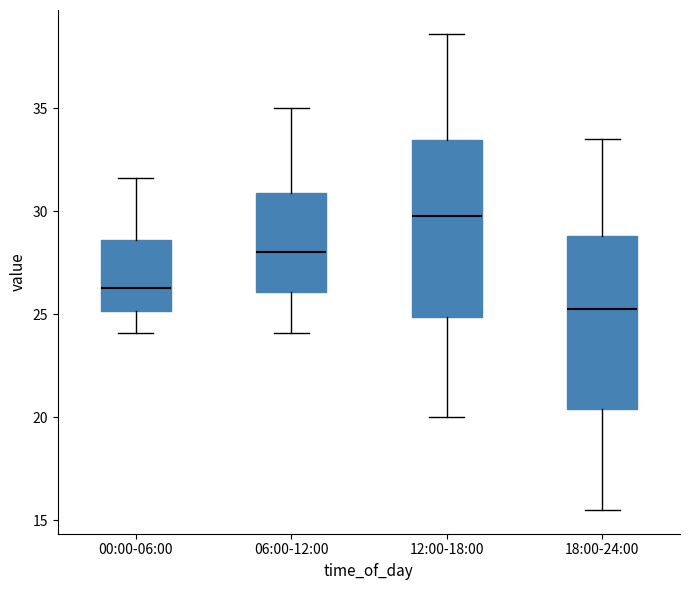

Reading left to right, read every box against the y-axis: the position of its median line, the range the box covers, and the ends of its whiskers. The values are not printed on the chart, so give them approximately, as read against the axis.

00:00-06:00: median 26.5, box 25.0 to 28.5, whiskers 24.0 to 31.5
06:00-12:00: median 28.0, box 26.0 to 31.0, whiskers 24.0 to 35.0
12:00-18:00: median 30.0, box 25.0 to 33.5, whiskers 20.0 to 38.5
18:00-24:00: median 25.5, box 20.5 to 29.0, whiskers 15.5 to 33.5